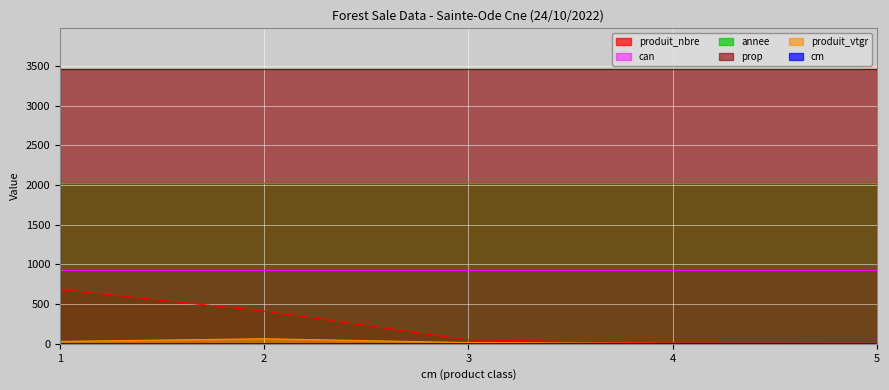

What is the maximum value shown in the chart?

3457.0